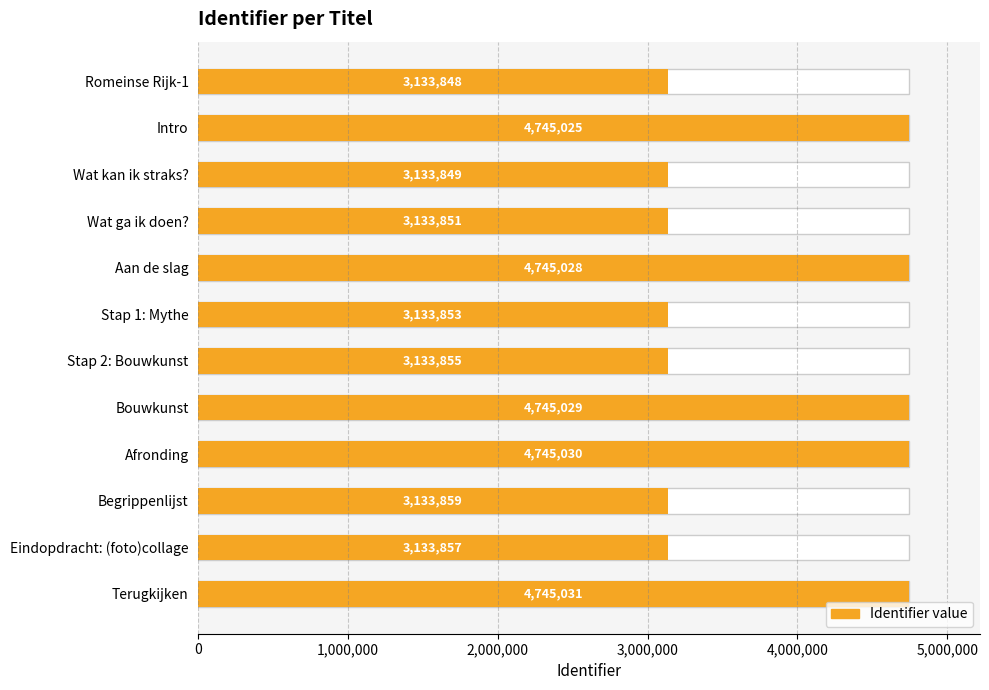

What position from the left is Wat kan ik straks??

3